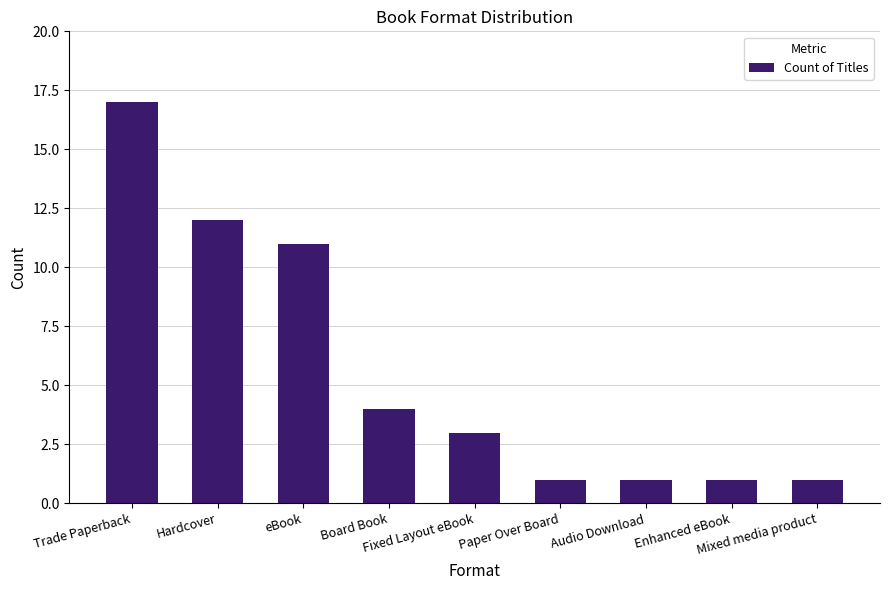

Reading left to right, extract all data points from this chart.

Trade Paperback=17	Hardcover=12	eBook=11	Board Book=4	Fixed Layout eBook=3	Paper Over Board=1	Audio Download=1	Enhanced eBook=1	Mixed media product=1